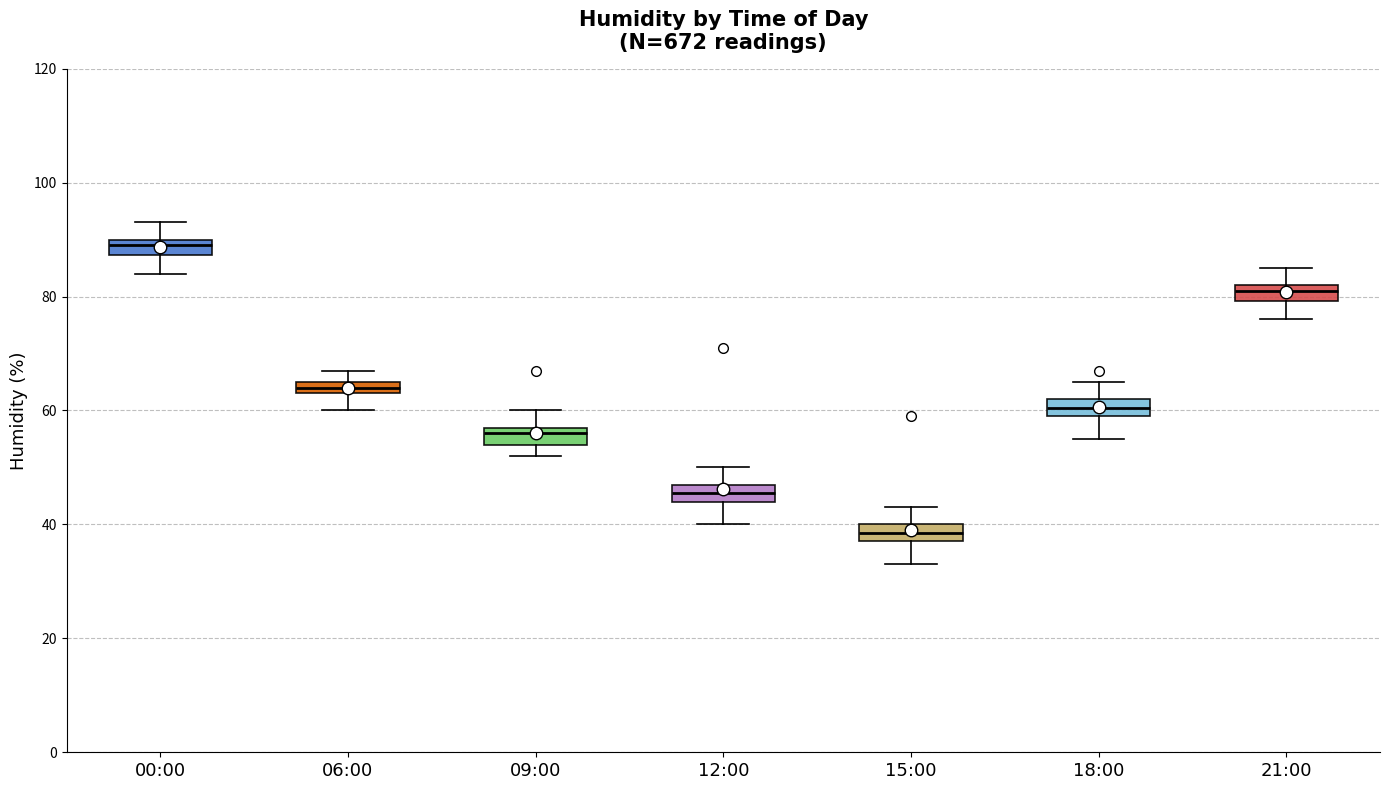

Where is the lower edge of the box for 06:00 on the y-axis? The values are not printed on the chart, so give them approximately, as read against the axis.

64